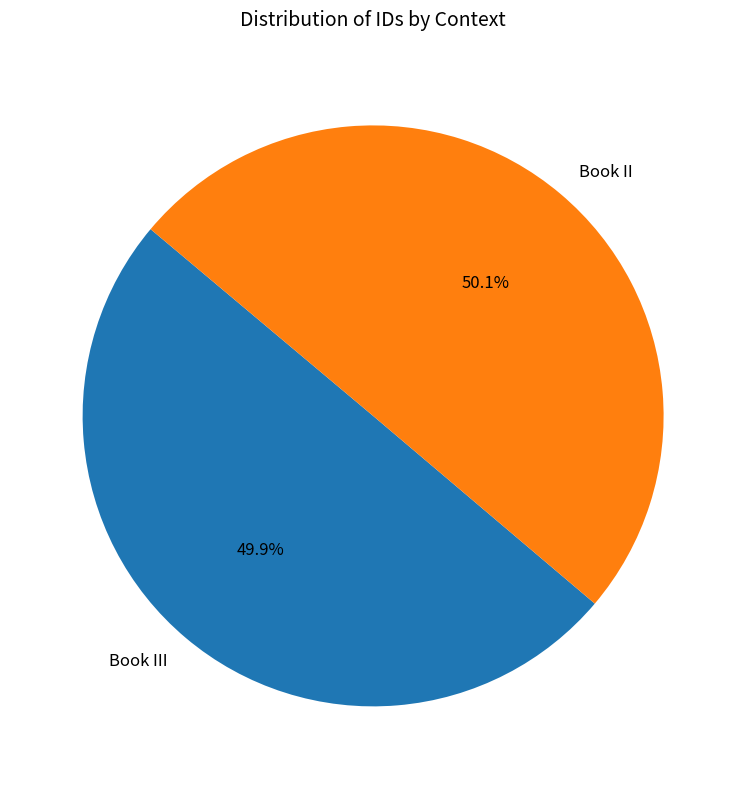

What is the ratio of the value at Book III to the value at Book II?

1.0